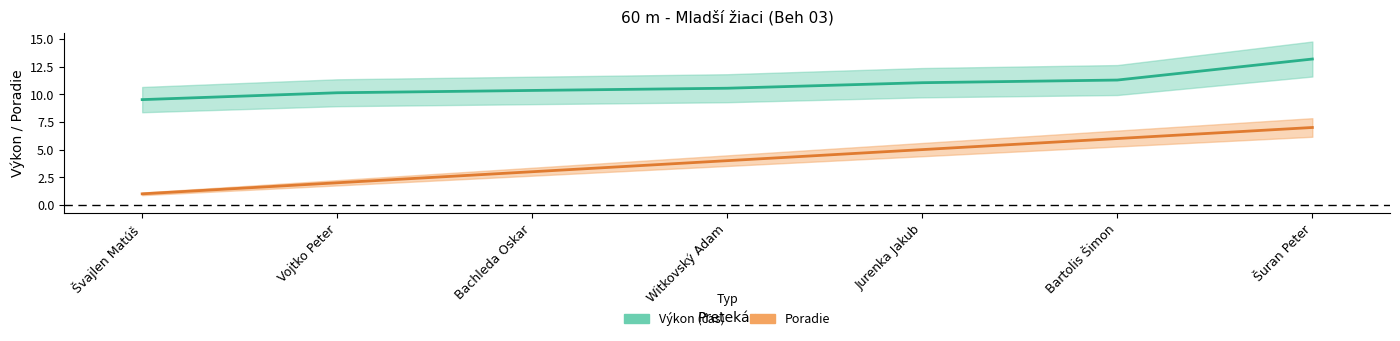

Rank the series by their maximum value, from lowest to highest.

Poradie, Výkon